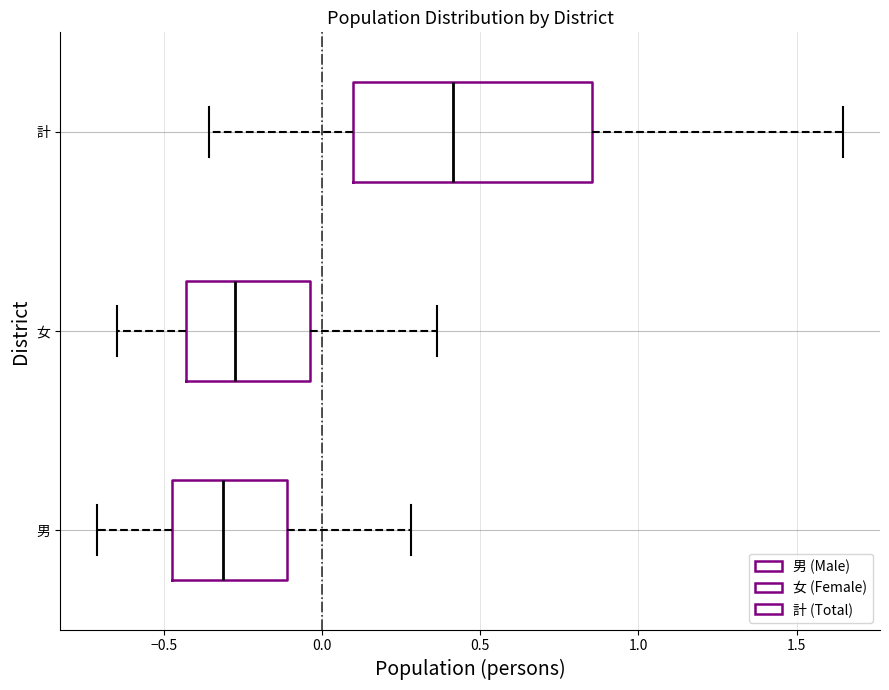

Where is the left edge of the box for 計 on the x-axis? The values are not printed on the chart, so give them approximately, as read against the axis.

0.10